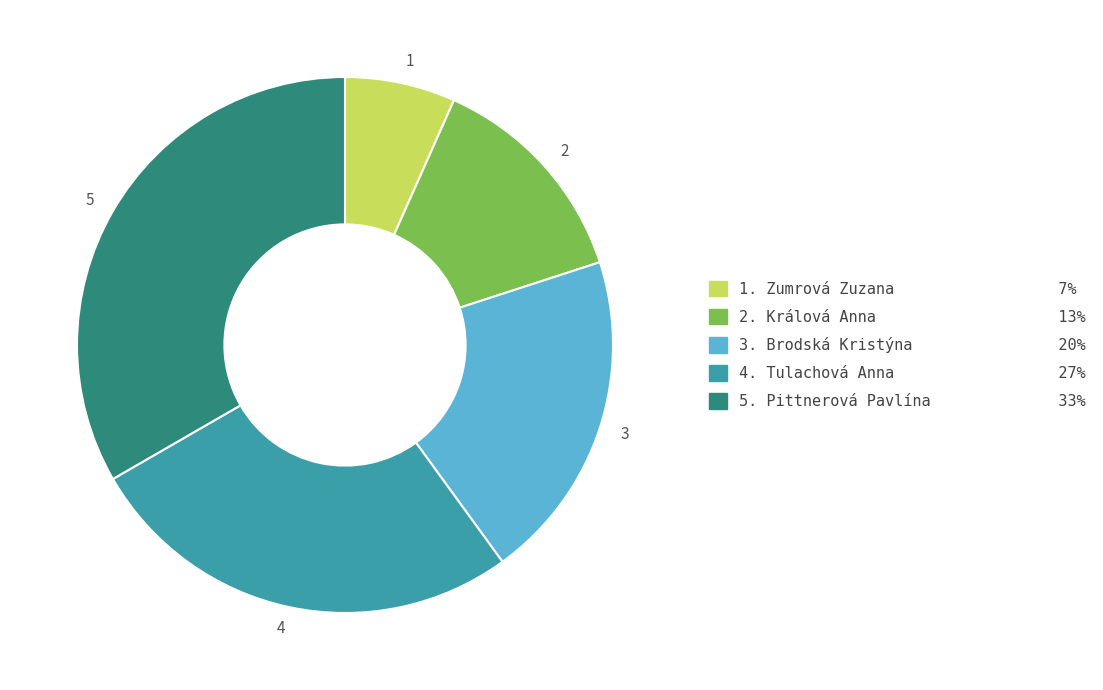

What is the largest slice in the pie chart?

5